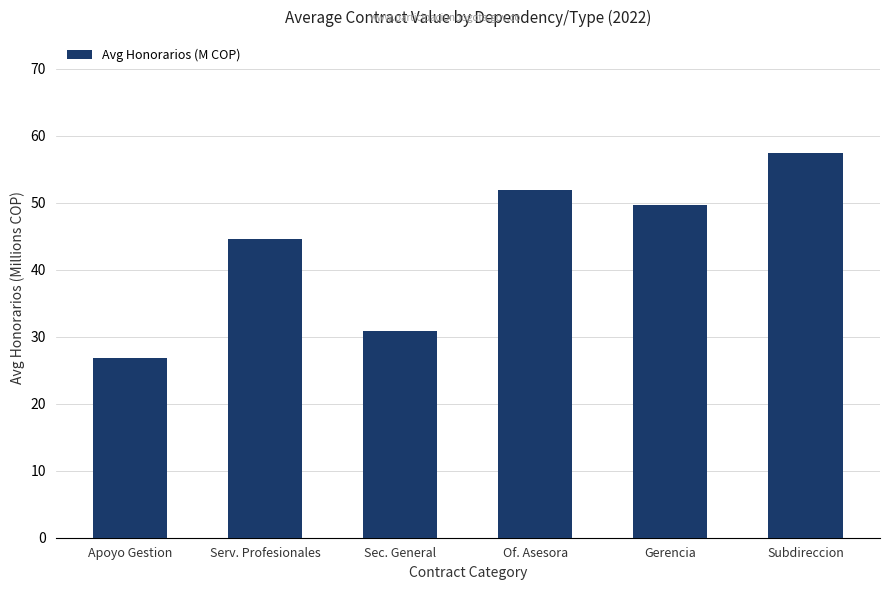

True or false: the data shows 92.0 at Of. Asesora.

False